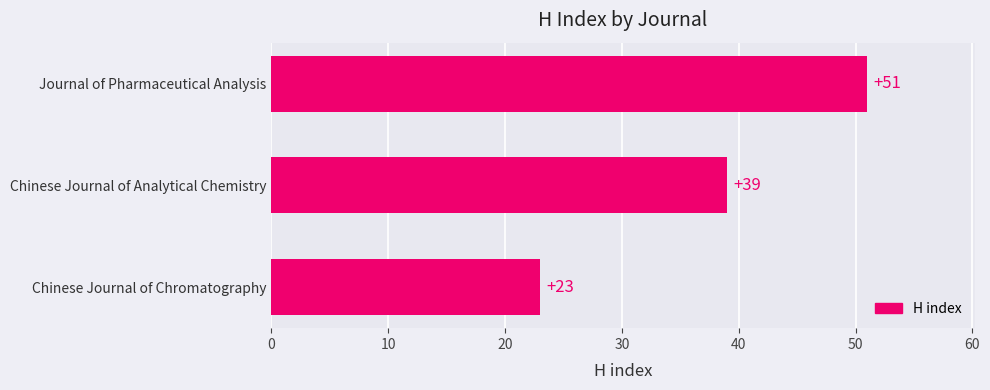

Count the values in the range 23 to 51.

3